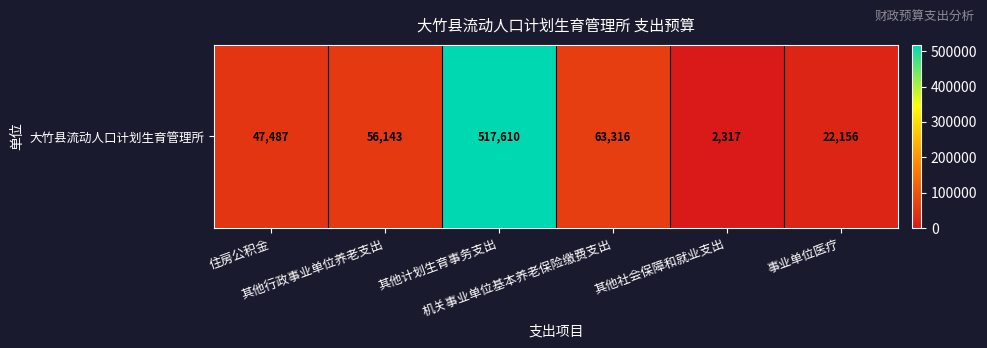

Reading left to right, extract all data points from this chart.

47487	56143	517610	63316	2317	22156